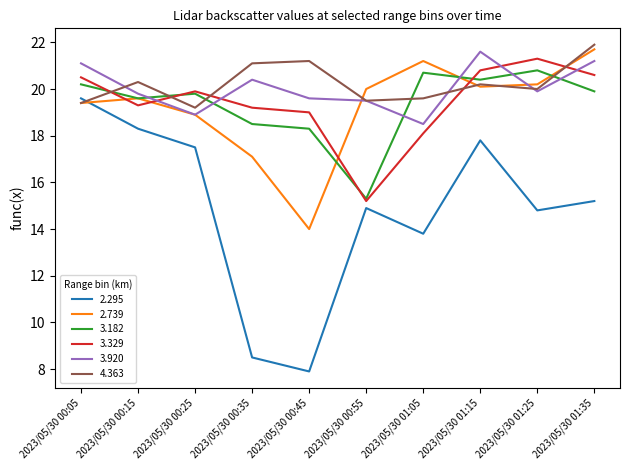

What are all the series names shown in the legend?

2.295, 2.739, 3.182, 3.329, 3.920, 4.363